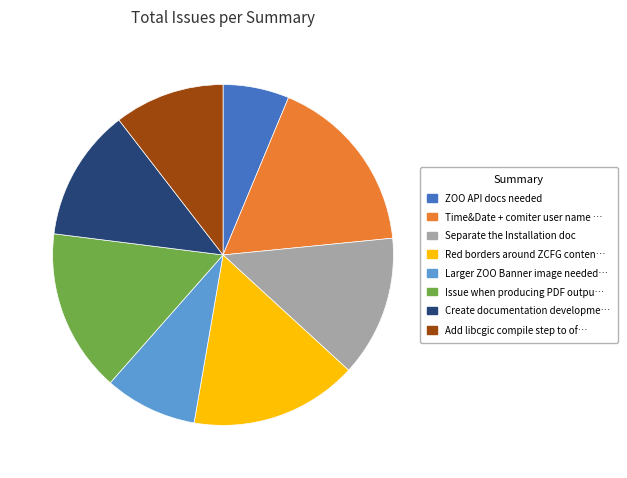

Count the number of slices in the pie.

8